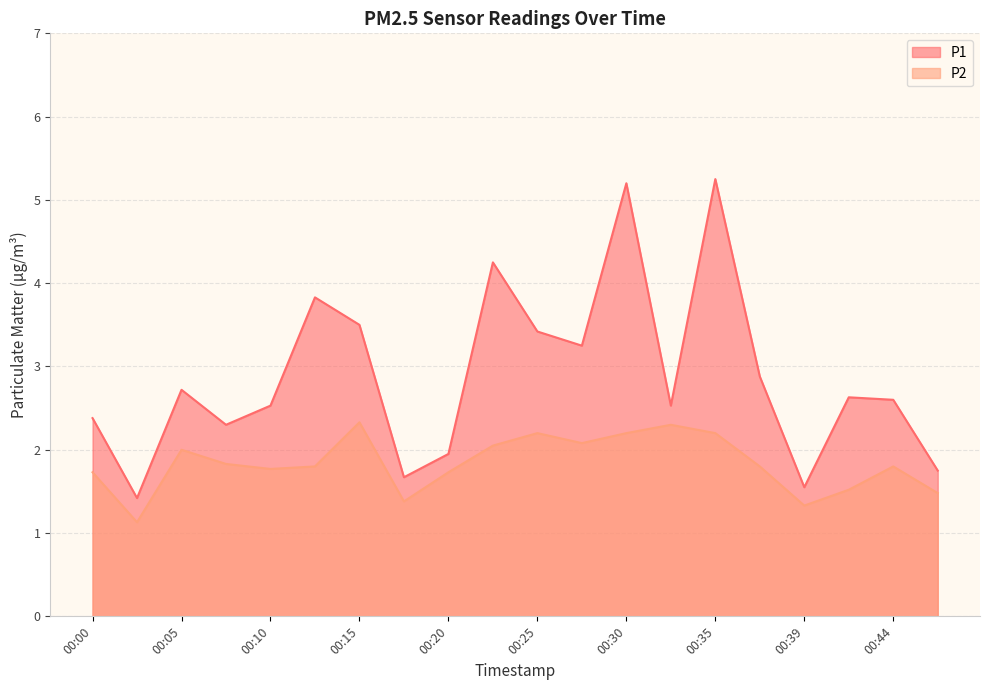

Count the number of categories in the chart.

20